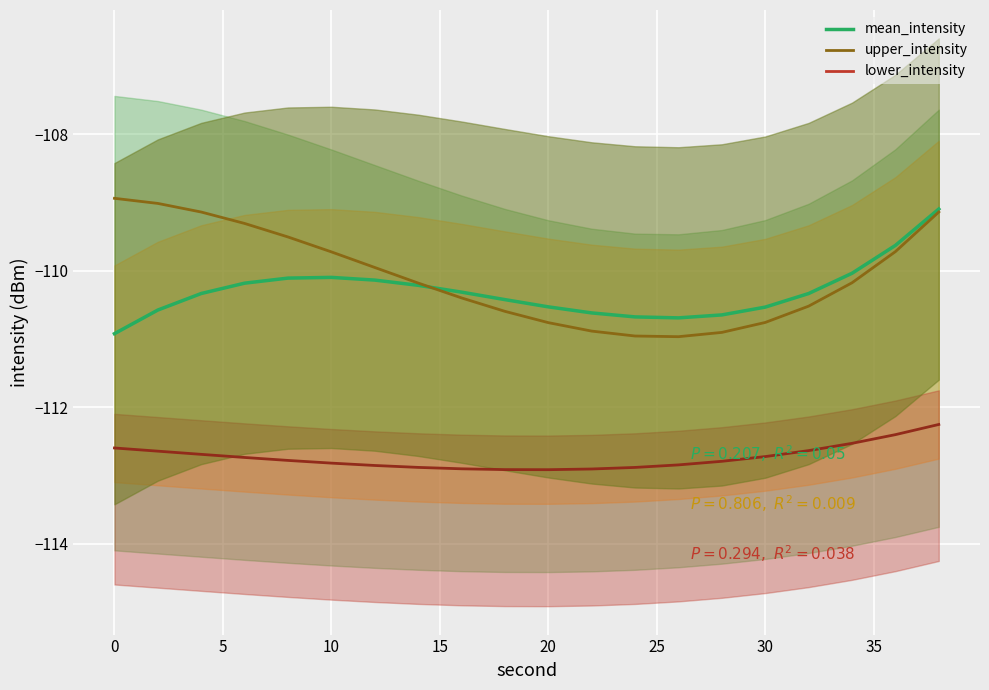

At how many categories does at least one series exceed -109?

1